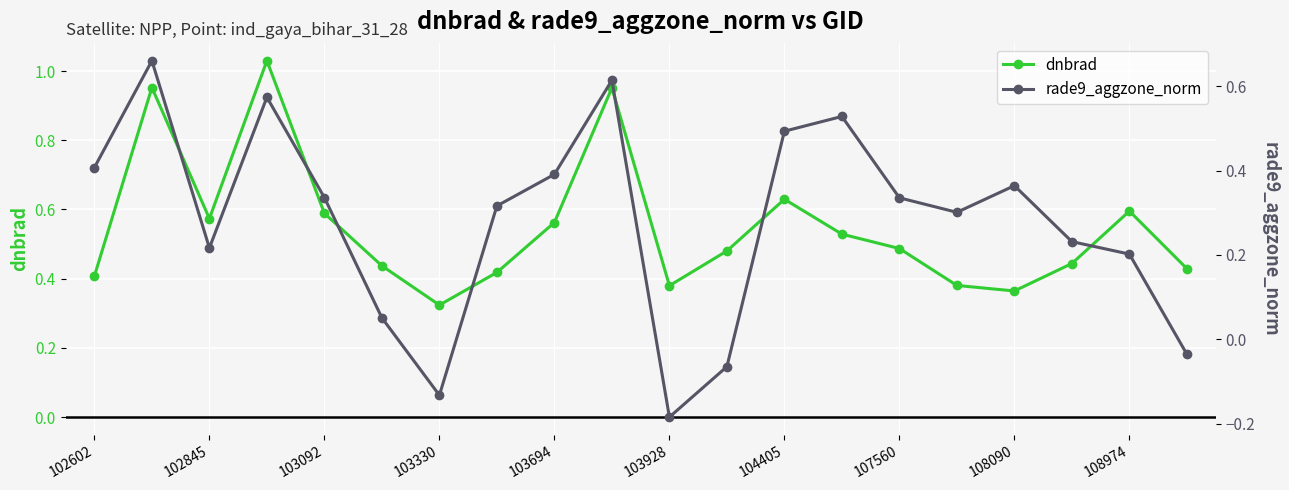

What is the difference between the second highest and minimum values in the rade9_aggzone_norm series?

0.8